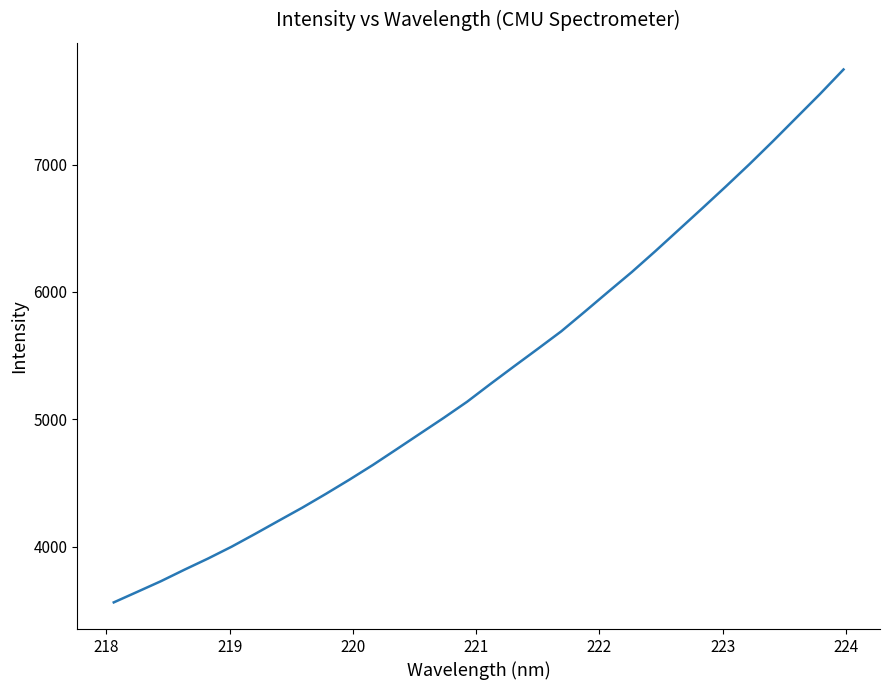

What is the difference between the maximum and minimum values?

4184.1